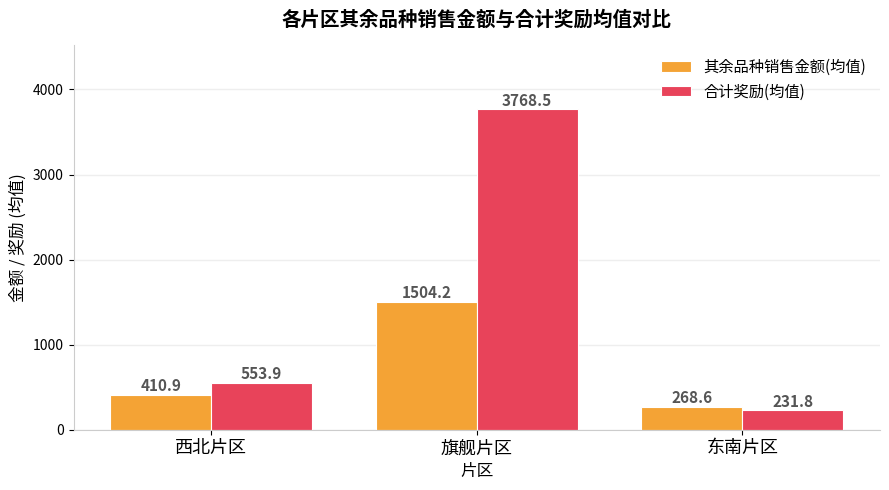

What is the smallest value displayed?

231.8